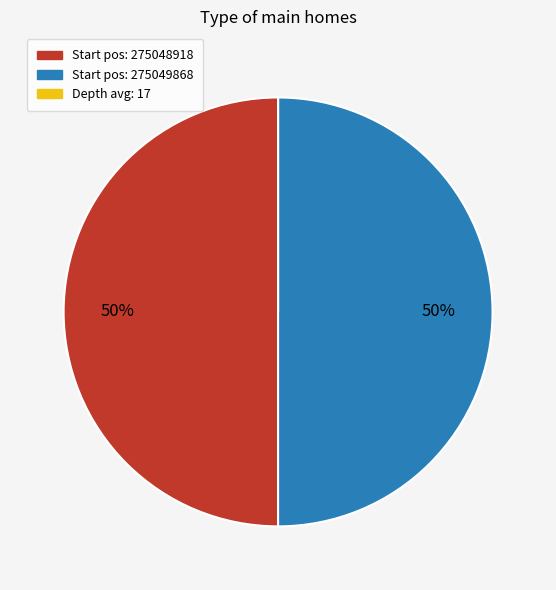

To the nearest percent, what is the average slice percentage?

33%